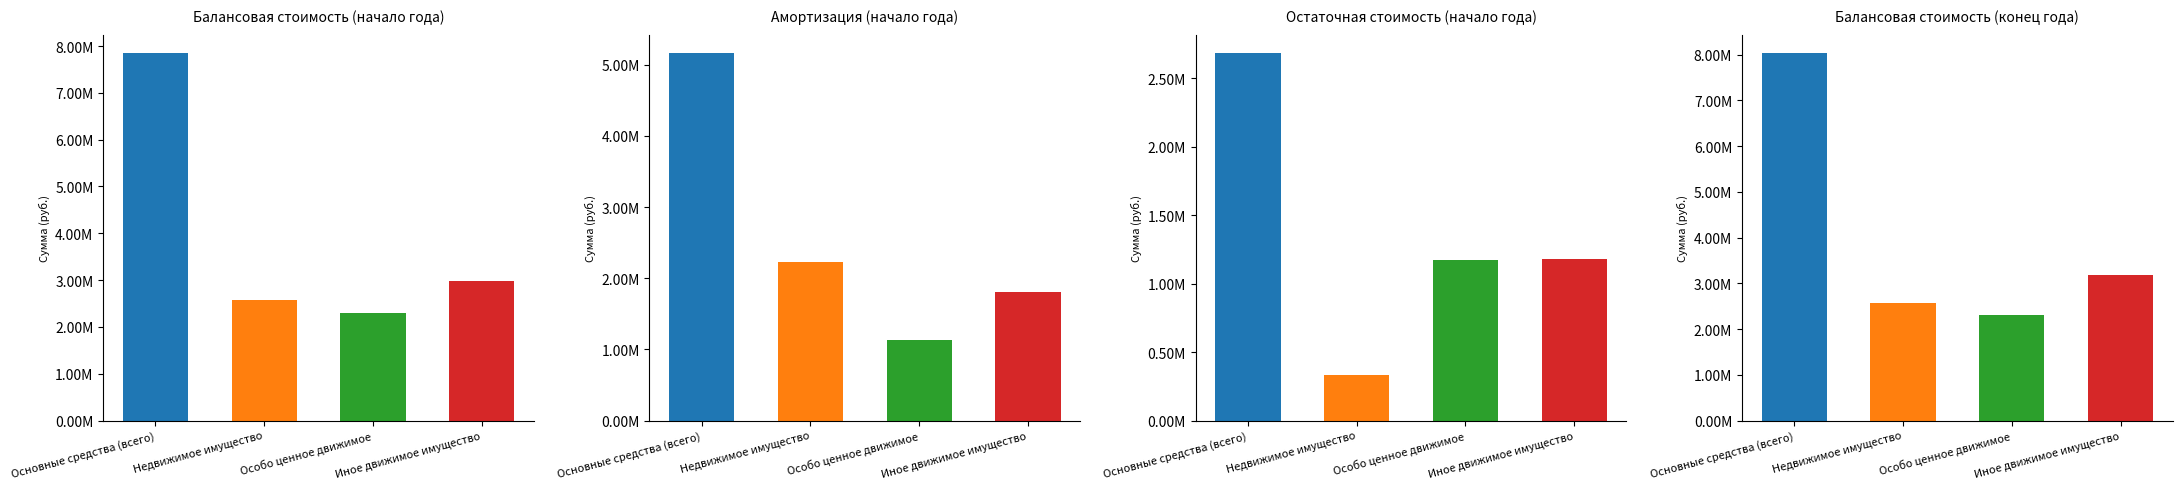

Rank the series by their maximum value, from highest to lowest.

Балансовая стоимость (конец года), Балансовая стоимость (начало года), Амортизация (начало года), Остаточная стоимость (начало года)